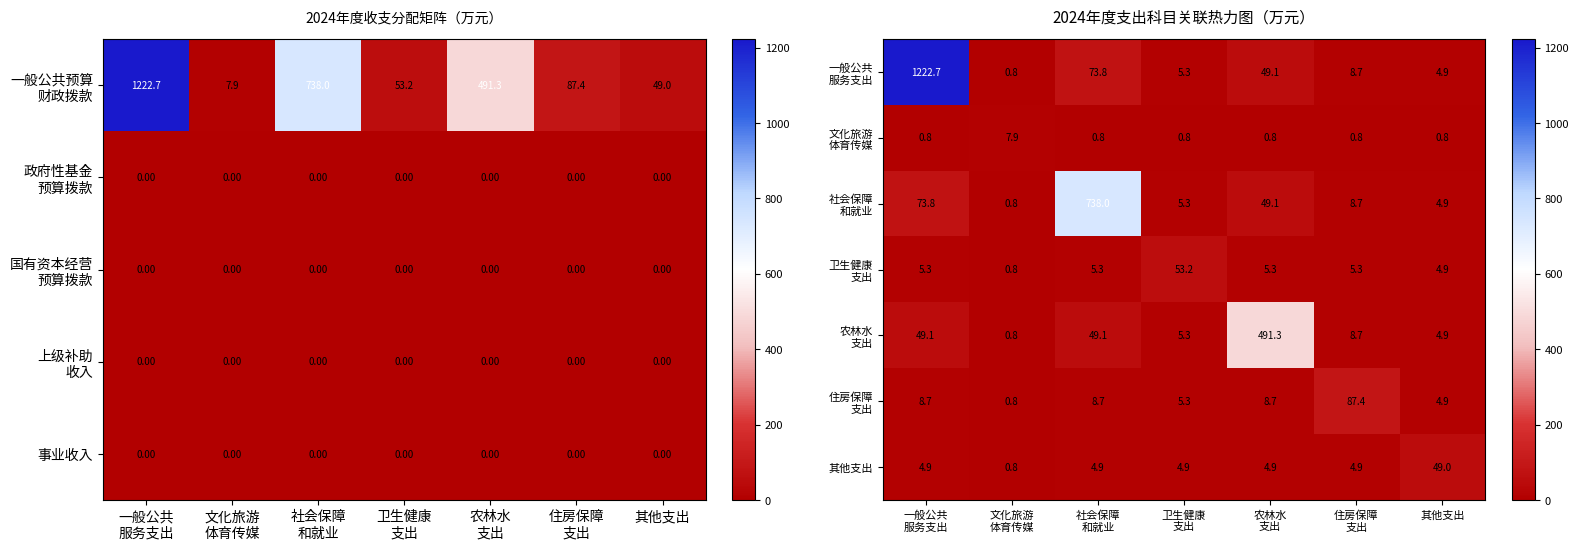

Where is 农林水 支出 nearest to the value 246?

一般公共 服务支出